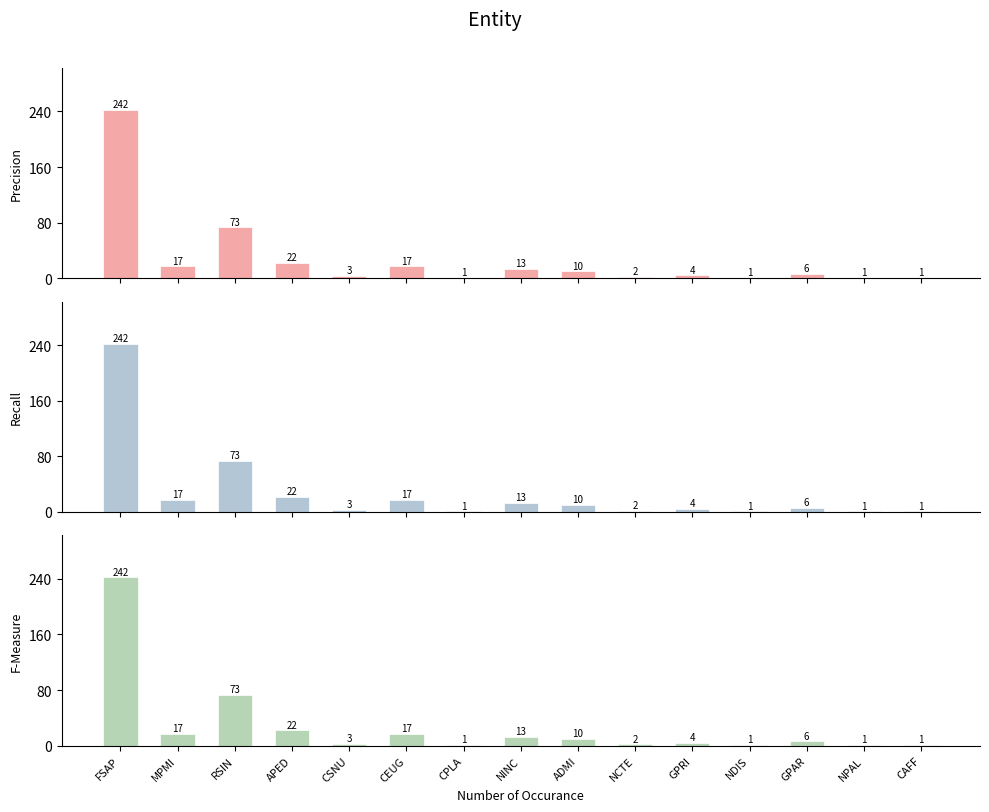

What is the label of the 12th bar from the right?

APED